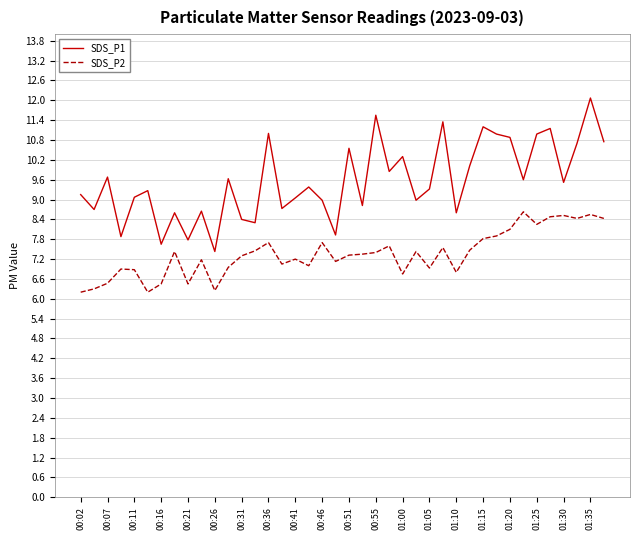

True or false: SDS_P2 has more than 2 interior local peaks.

True